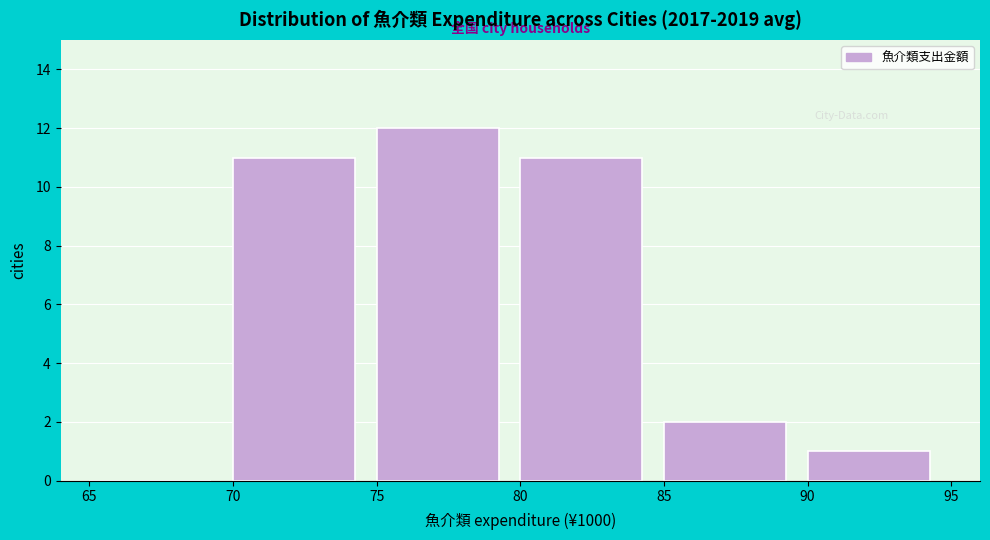

Reading left to right, list all the values displayed in this chart.

65=0	70=11	75=12	80=11	85=2	90=1